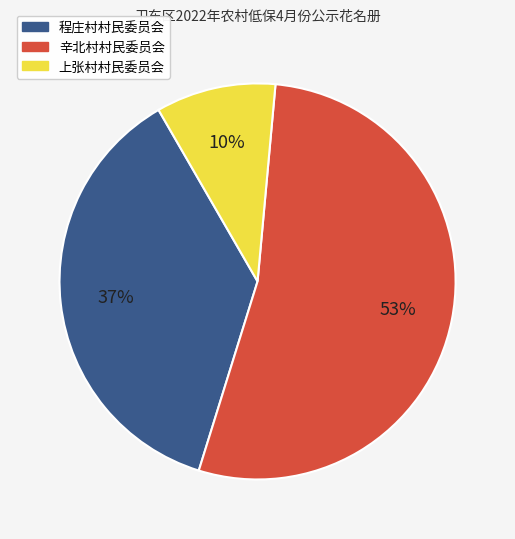

Which slice is the largest?

辛北村村民委员会